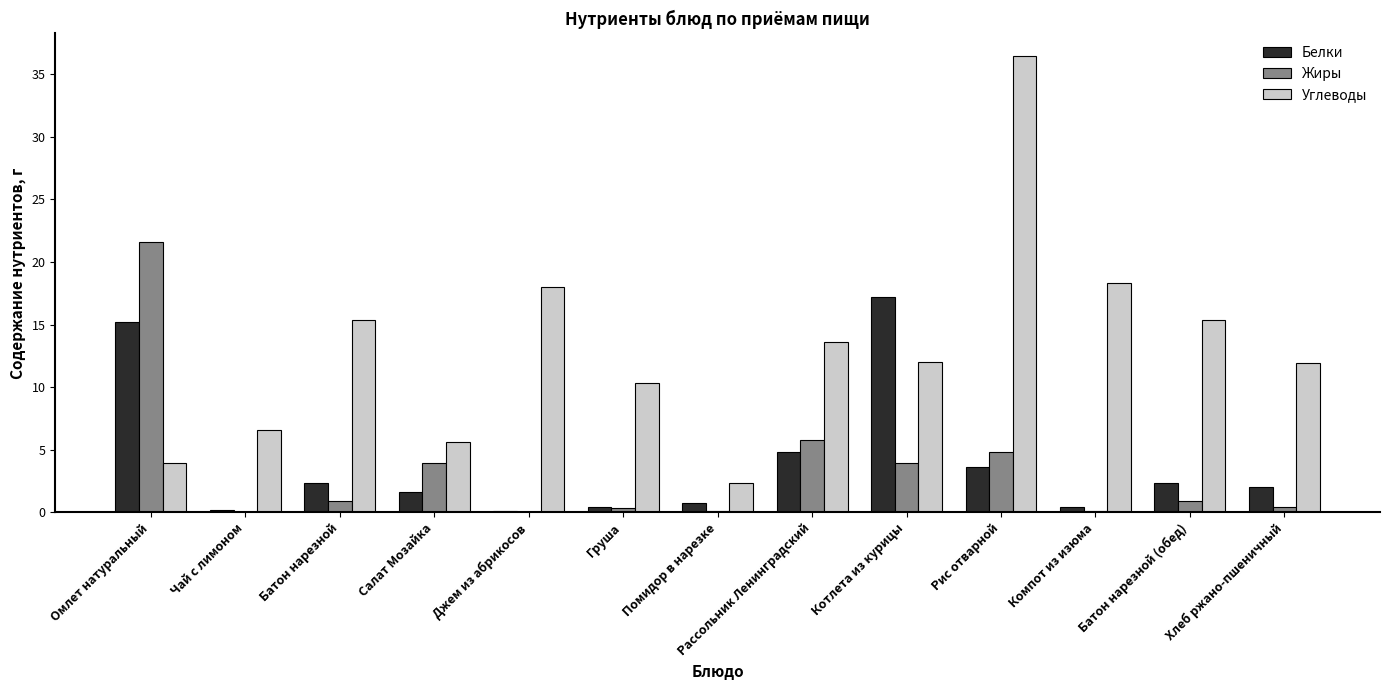

Which series changed the most between Котлета из курицы and Рис отварной?

Углеводы